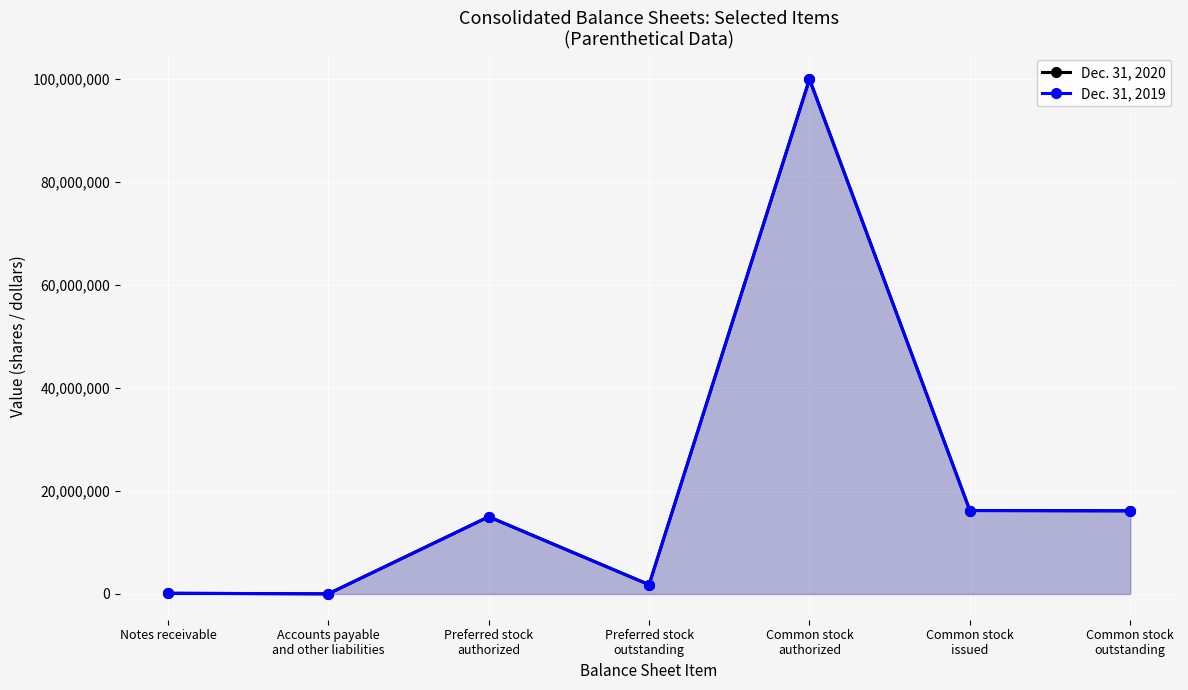

How many lines are shown in the chart?

2